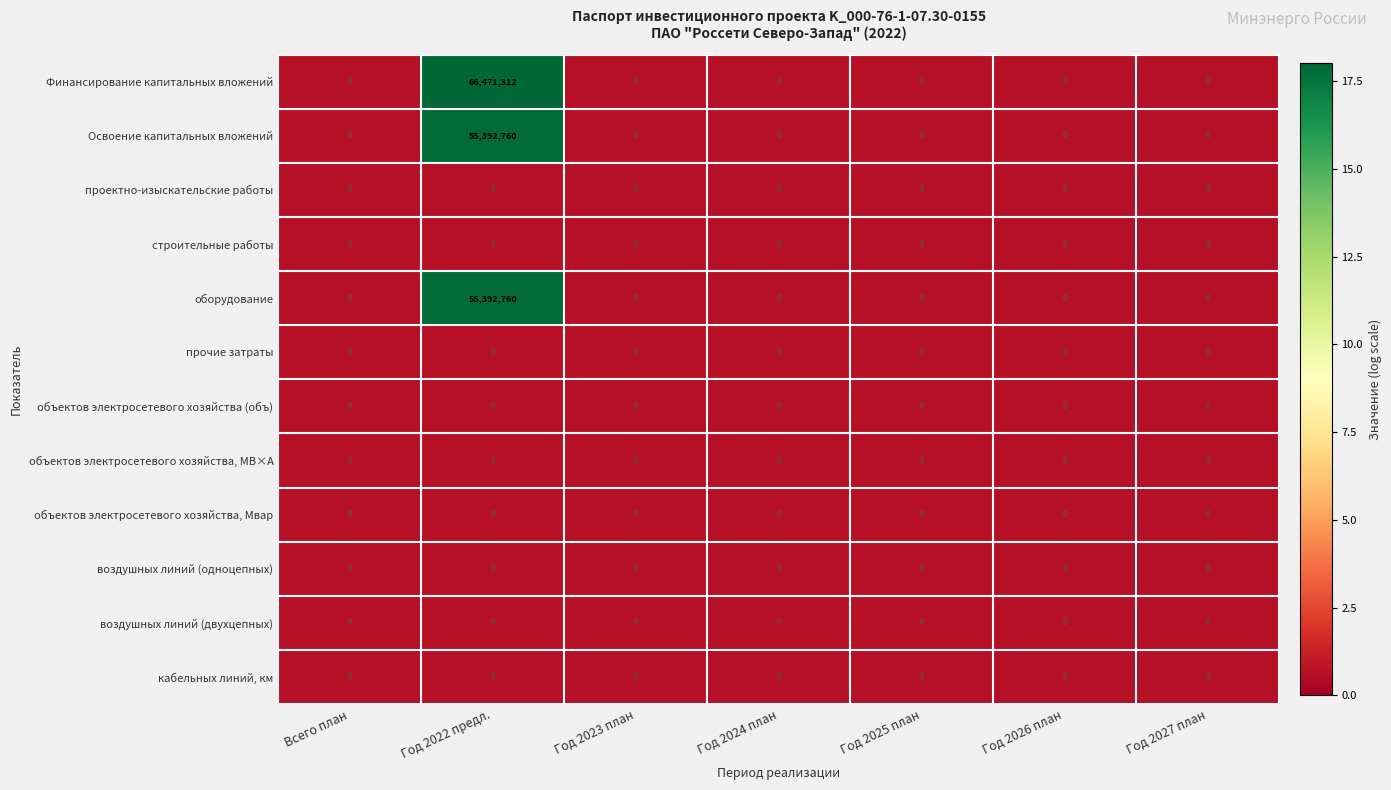

What is the maximum value shown in the chart?

66471312